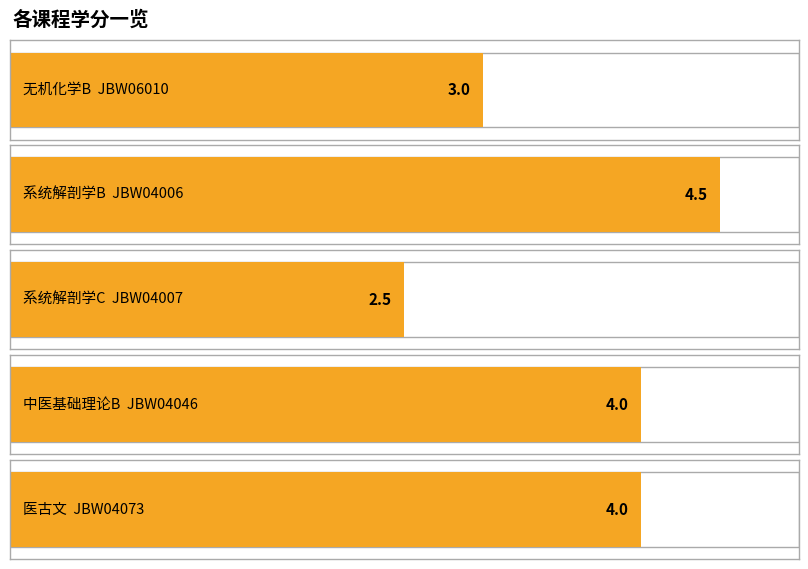

How many values are between 3 and 4?

3